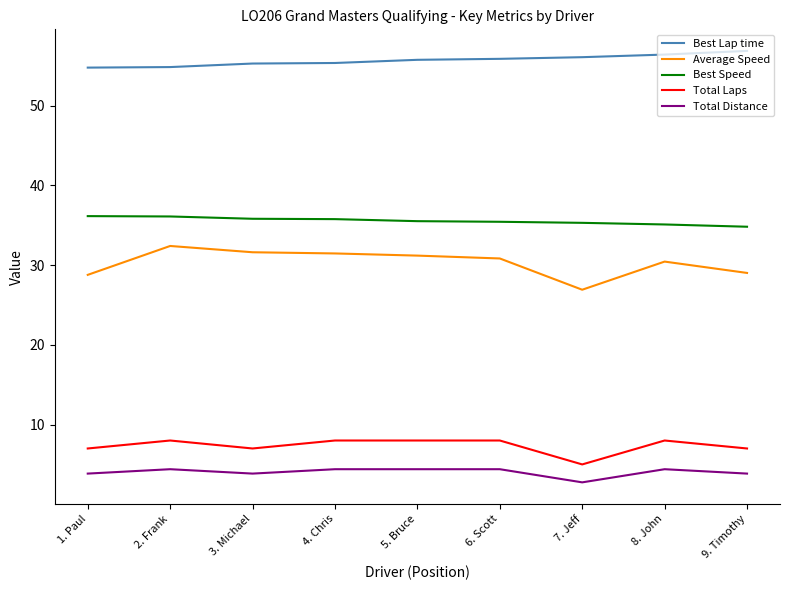

How many distinct data groups are displayed?

5